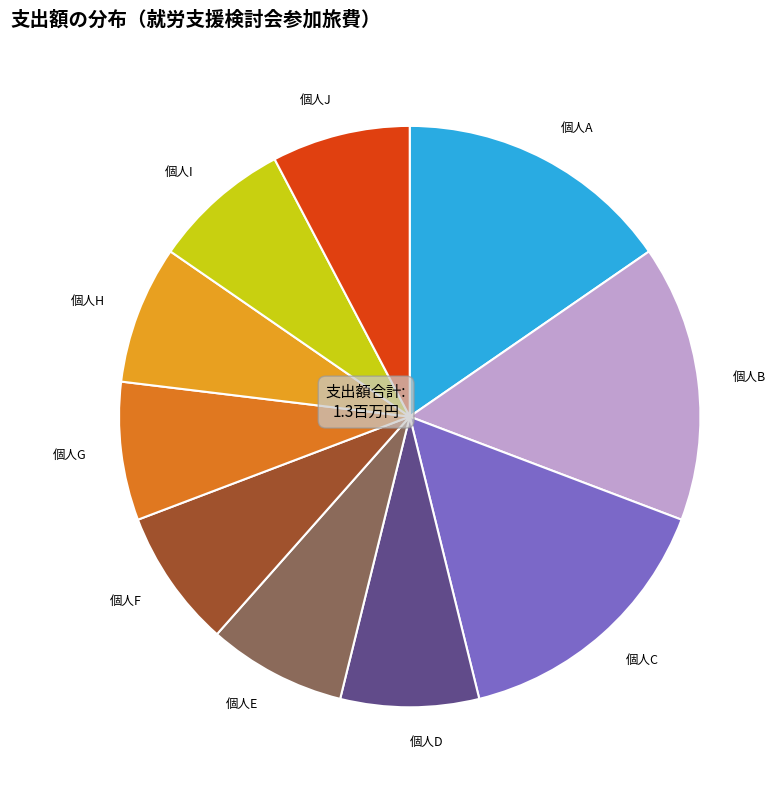

Does any single category account for the majority?

No